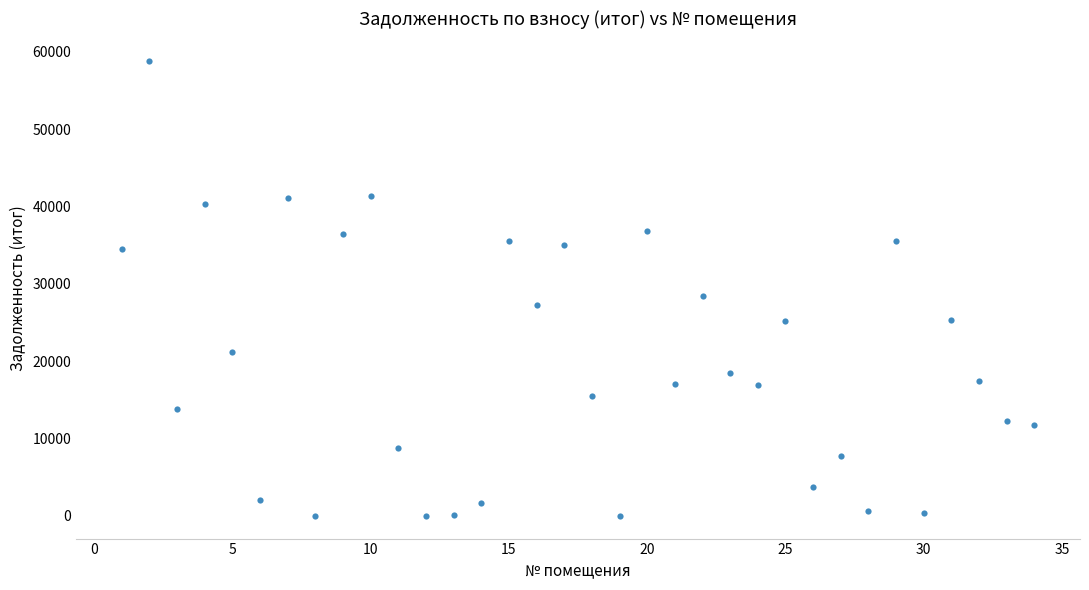

What is the range of Y values (max minus min)?

58778.2